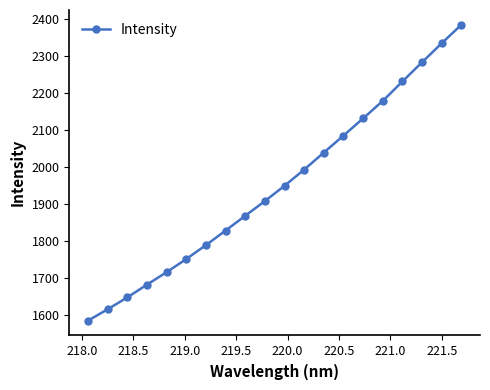

Reading left to right, list all the values displayed in this chart.

1584.5	1615.4	1647.5	1682.1	1715.8	1751.4	1789.1	1828.5	1868.6	1908.3	1949.8	1993.6	2039.7	2085.6	2132.1	2179.5	2232.1	2284.1	2335.5	2385.5